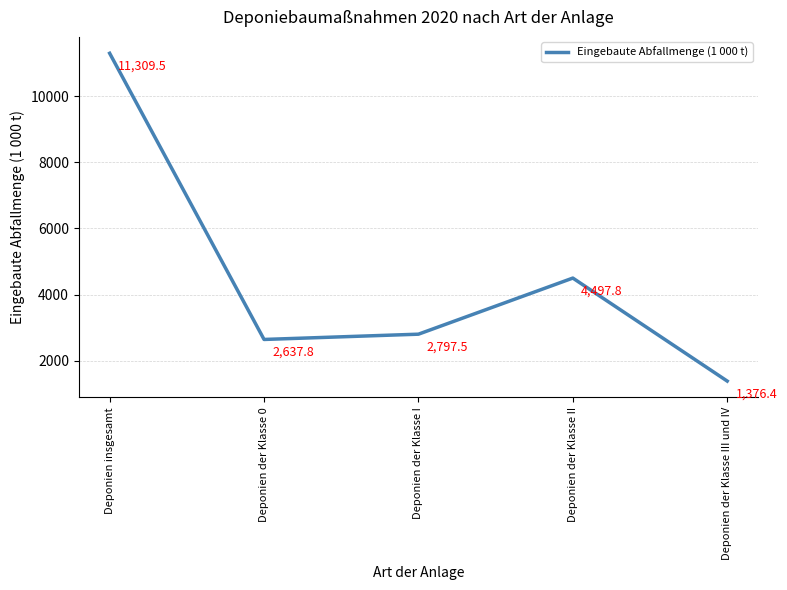

Does the chart have visible grid lines?

Yes